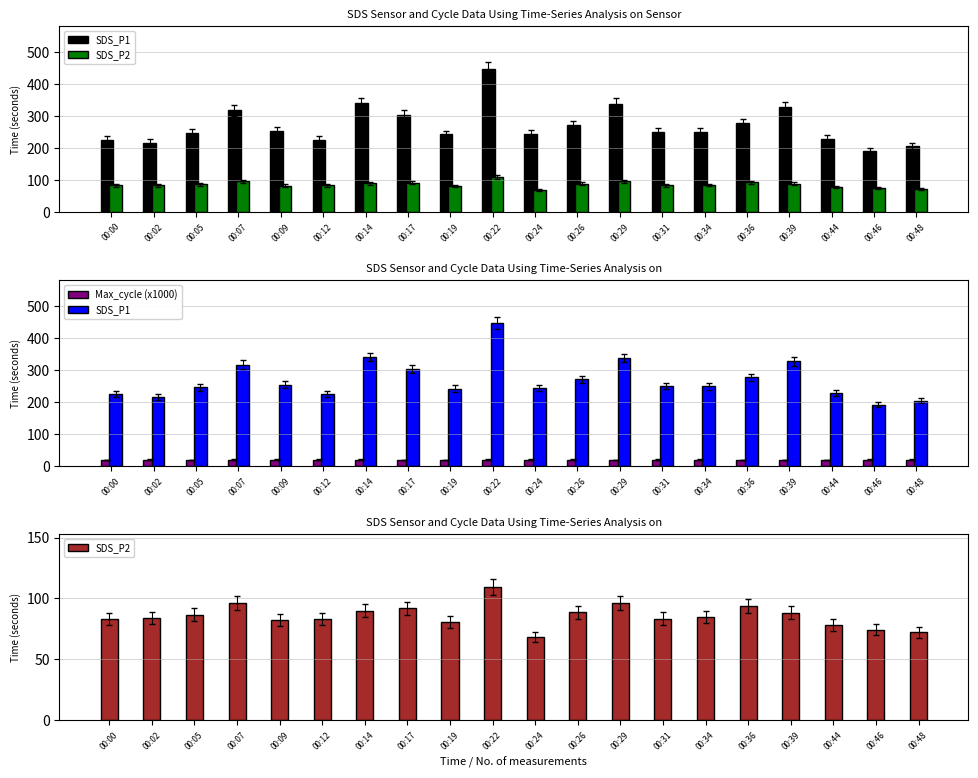

What is the difference between the maximum and minimum values in the SDS_P2 series?

41.2